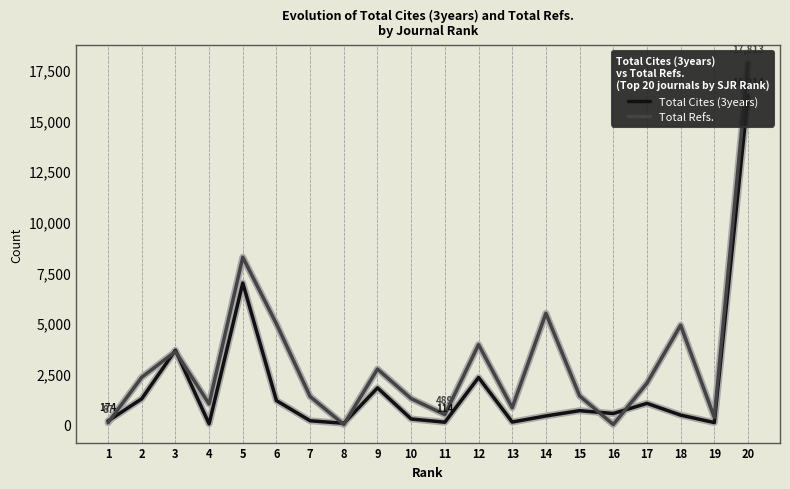

Which series ends up on top after the final intersection of Total Refs. and Total Cites (3years)?

Total Refs.